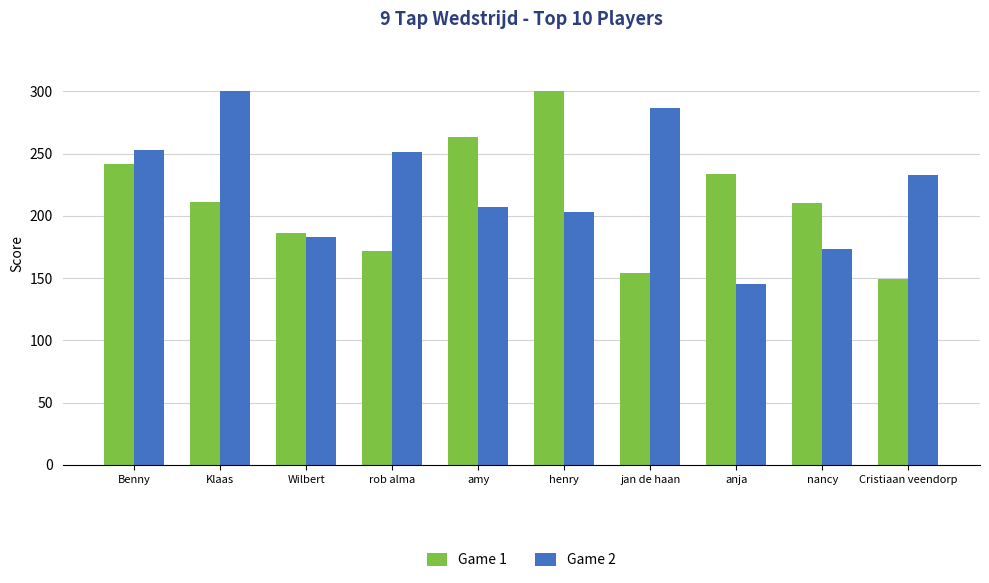

Which series changed the most between amy and henry?

Game 1